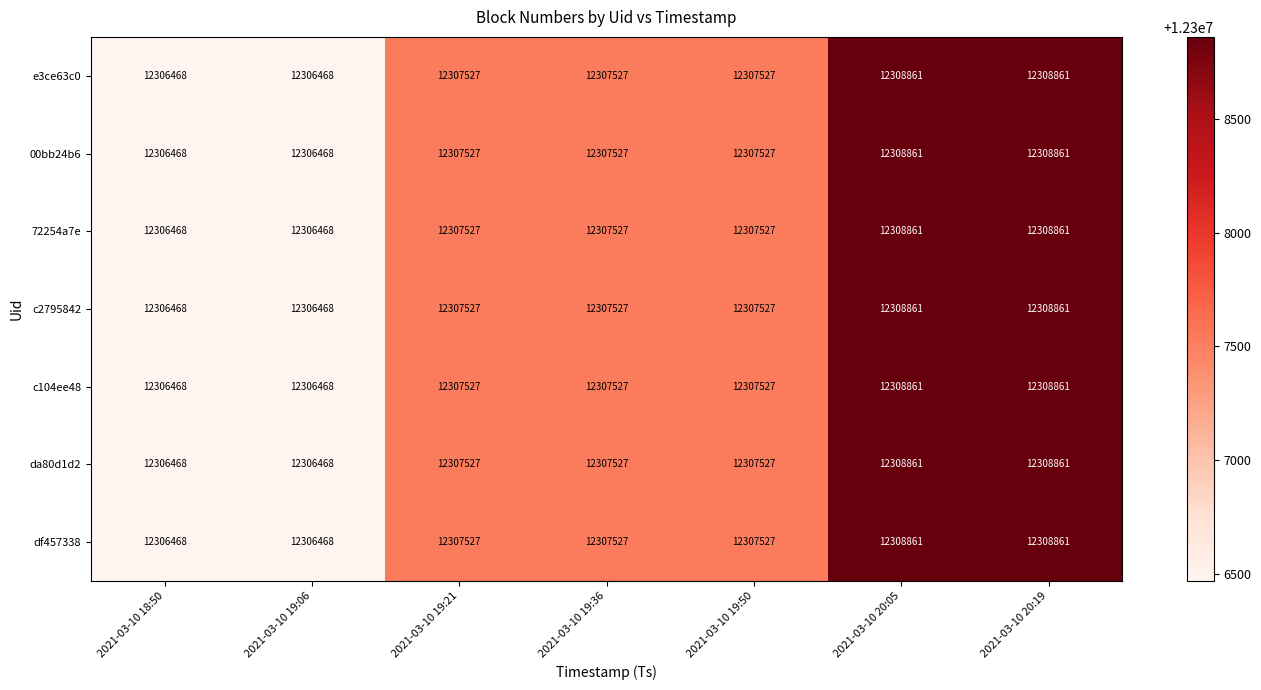

What is the total value across all series at 2021-03-10 19:36?

86152689